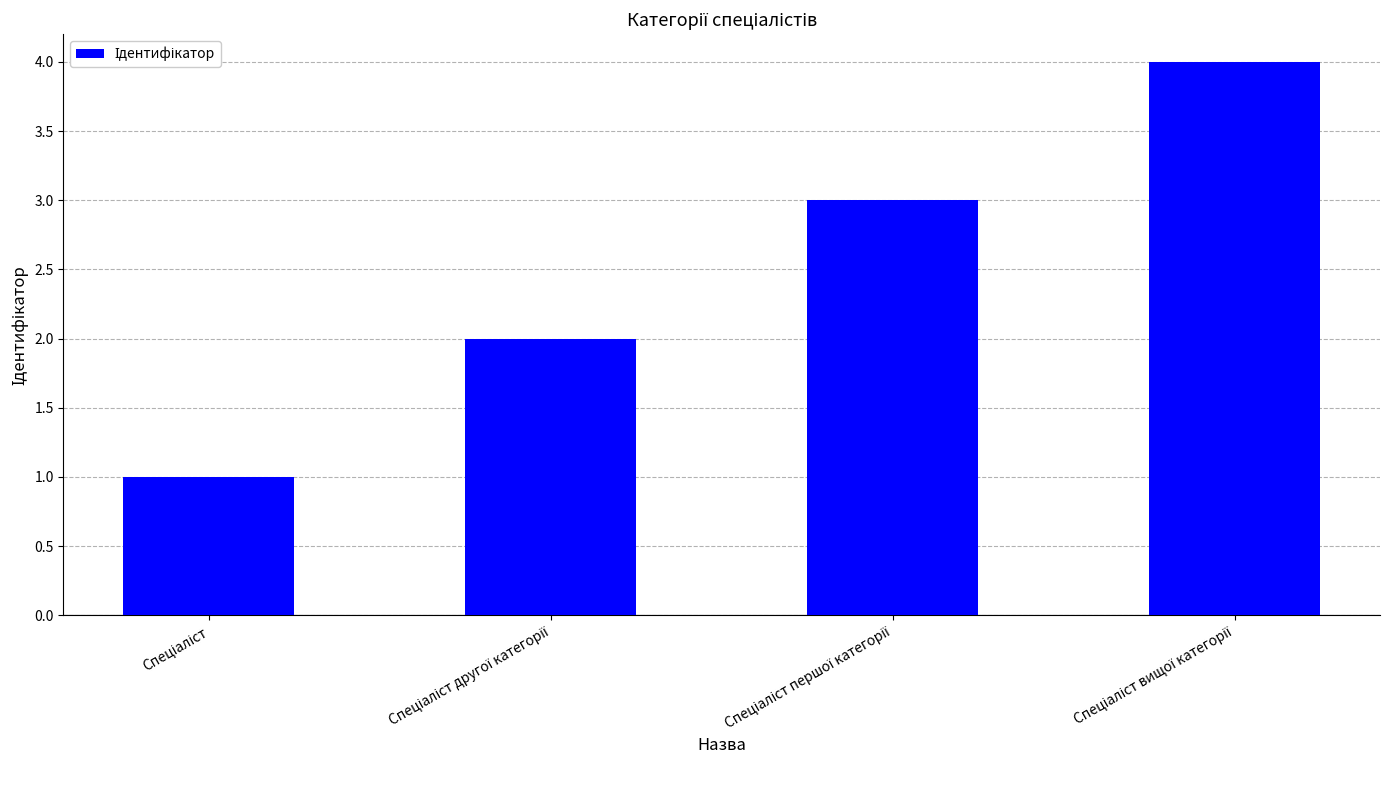

What is the difference between the maximum and minimum values?

3